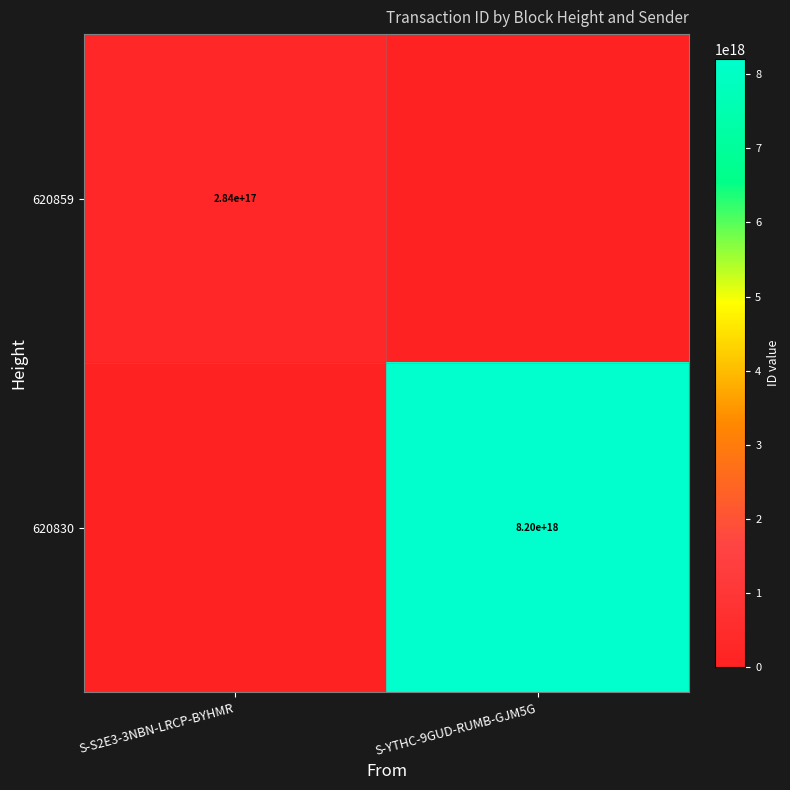

Is it true that 620859 equals 504497817434208000 at S-S2E3-3NBN-LRCP-BYHMR?

False